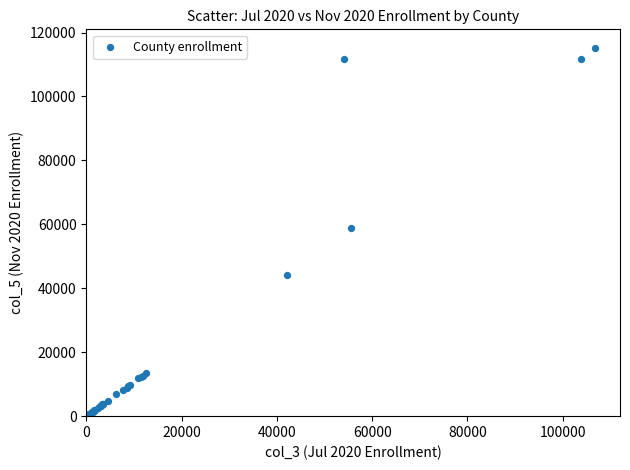

What Y value in the scatter plot is closest to 57703?

59008